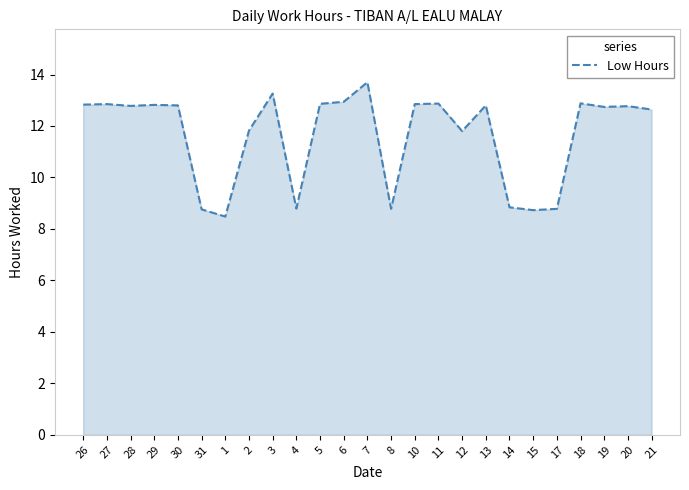

True or false: the data shows 17.6 at 2.

False